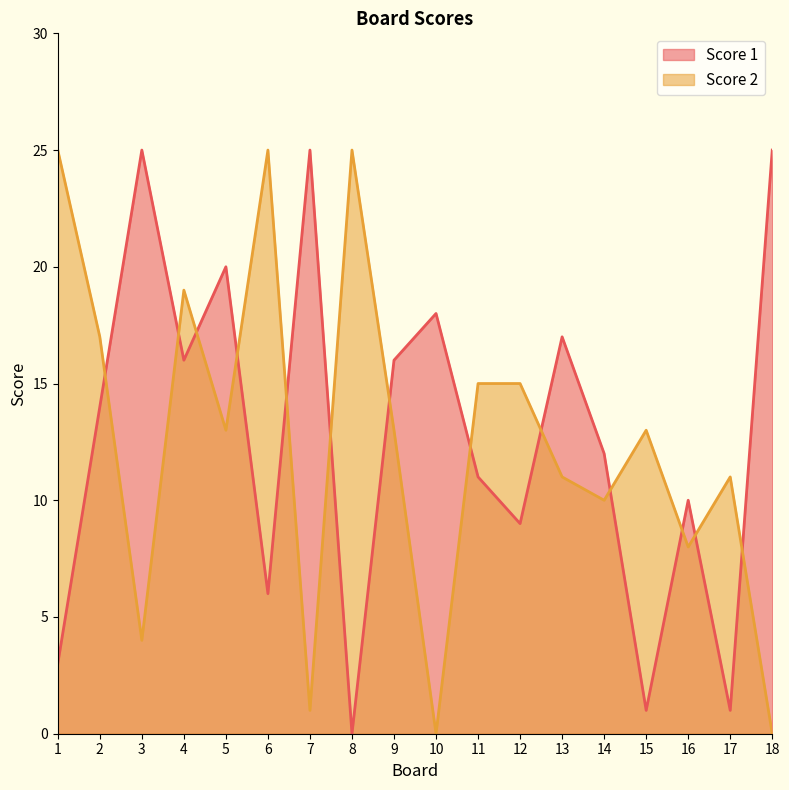

The value of Score 2 at 4 is 19. True or false?

True